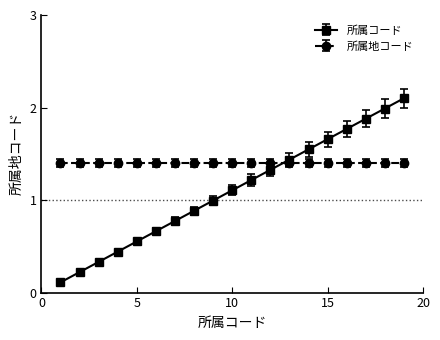

List the series in order of their peak value, lowest first.

所属地コード, 所属コード